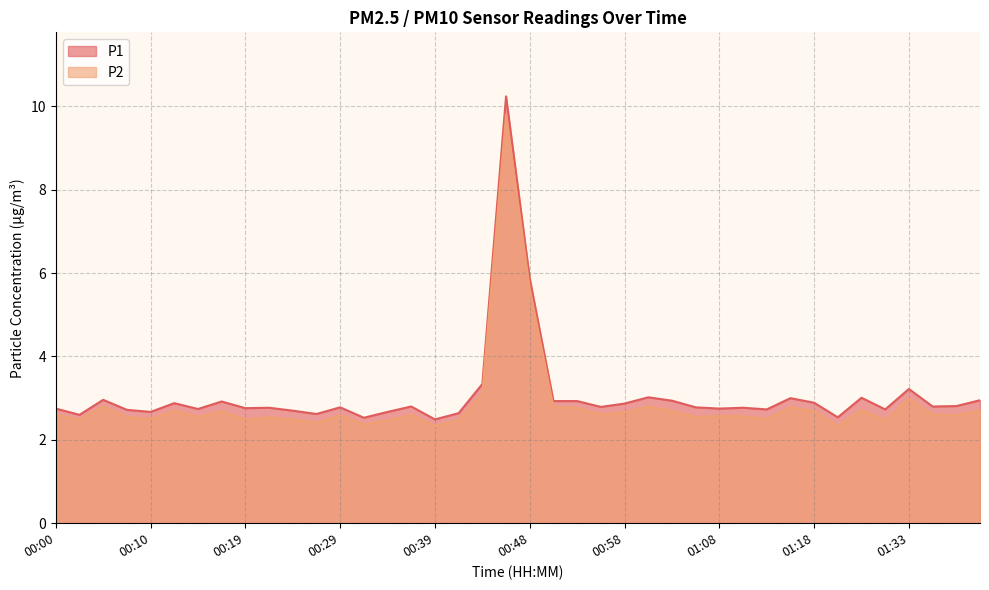

In P1, how many points are higher than both neighbors (excluding endpoints)?

12